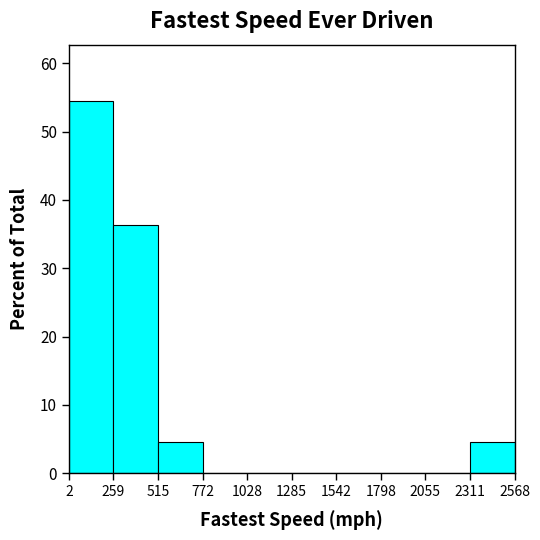

Reading left to right, list every bar in this chart as the range it spans on the x-axis followed by its height. The values are not printed on the chart, so give them approximately, as read against the axis.

2 to 259: 55
259 to 515: 36
515 to 772: 5
772 to 1028: 0
1028 to 1285: 0
1285 to 1542: 0
1542 to 1798: 0
1798 to 2055: 0
2055 to 2311: 0
2311 to 2568: 5